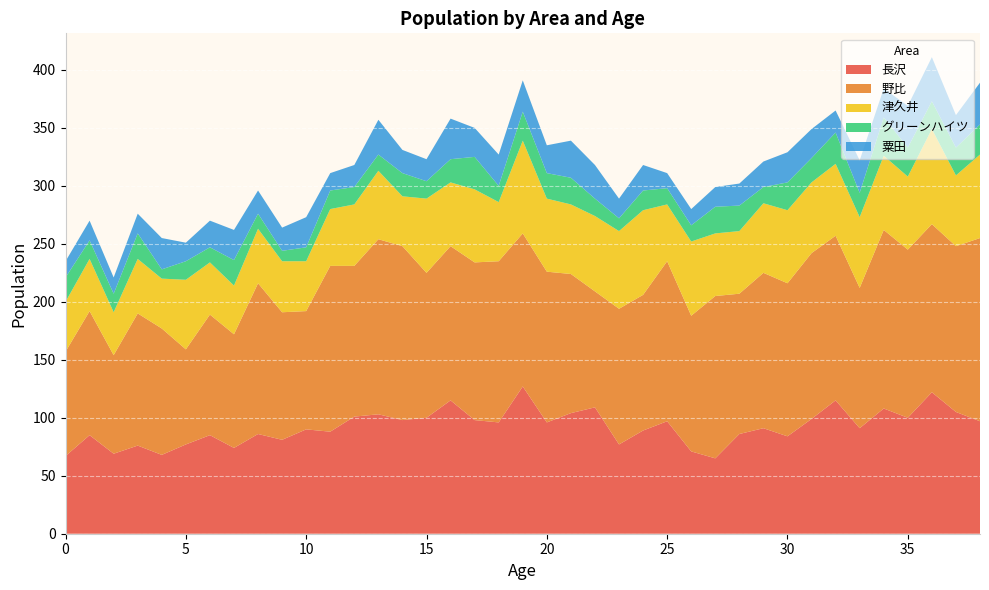

Reading left to right, list all the values displayed in this chart.

長沢: 0=67	1=85	2=69	3=76	4=68	5=77	6=85	7=74	8=86	9=81	10=90	11=88	12=101	13=103	14=98	15=100	16=115	17=98	18=96	19=127	20=96	21=104	22=109	23=77	24=89	25=97	26=71	27=65	28=86	29=91	30=84	31=99	32=115	33=91	34=108	35=100	36=122	37=105	38=97
野比: 0=90	1=107	2=85	3=114	4=109	5=82	6=104	7=98	8=130	9=110	10=102	11=143	12=130	13=151	14=150	15=125	16=133	17=136	18=139	19=132	20=130	21=120	22=100	23=117	24=117	25=138	26=117	27=140	28=121	29=134	30=132	31=143	32=142	33=121	34=154	35=145	36=145	37=143	38=158
津久井: 0=43	1=45	2=37	3=47	4=43	5=60	6=45	7=42	8=47	9=44	10=43	11=49	12=53	13=59	14=43	15=64	16=55	17=63	18=51	19=80	20=63	21=60	22=65	23=67	24=73	25=49	26=64	27=54	28=54	29=60	30=63	31=61	32=62	33=61	34=64	35=63	36=82	37=61	38=72
グリーンハイツ: 0=21	1=16	2=16	3=22	4=8	5=16	6=13	7=22	8=13	9=9	10=12	11=16	12=15	13=14	14=20	15=15	16=20	17=28	18=14	19=25	20=22	21=23	22=15	23=11	24=17	25=14	26=14	27=23	28=22	29=14	30=24	31=21	32=27	33=21	34=33	35=25	36=24	37=24	38=26
粟田: 0=14	1=17	2=14	3=17	4=27	5=16	6=23	7=26	8=20	9=20	10=26	11=15	12=19	13=30	14=20	15=19	16=35	17=25	18=27	19=27	20=24	21=32	22=29	23=17	24=22	25=13	26=14	27=17	28=19	29=22	30=26	31=25	32=19	33=28	34=25	35=36	36=38	37=28	38=36